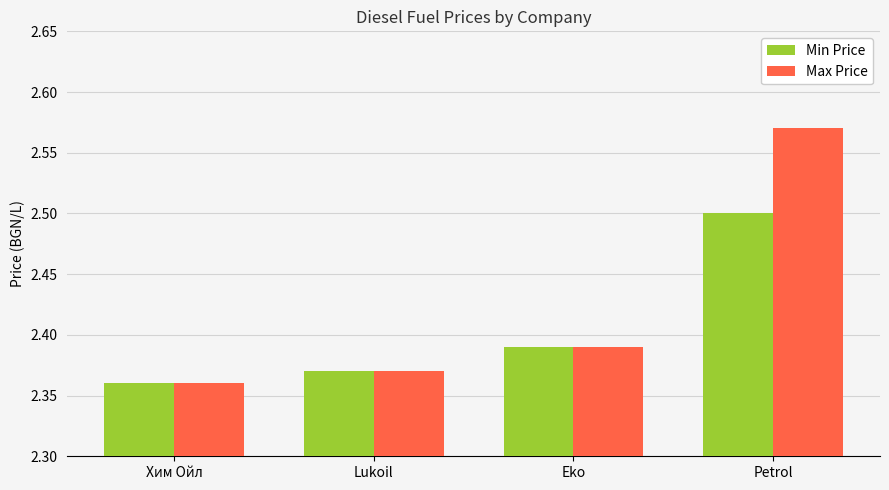

The value of Max Price at Хим Ойл is 1.5. True or false?

False